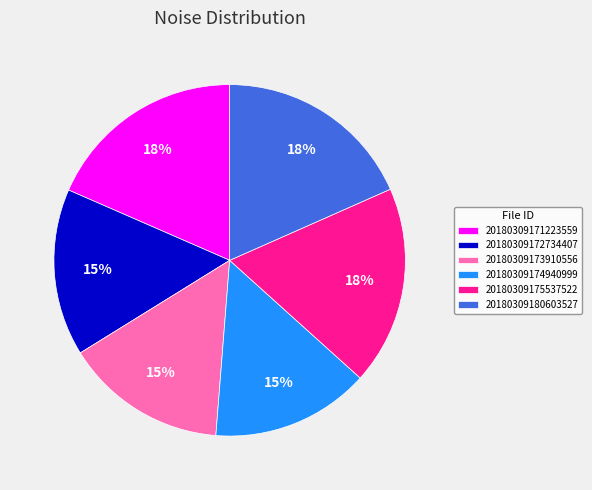

How many slices are in this pie chart?

6